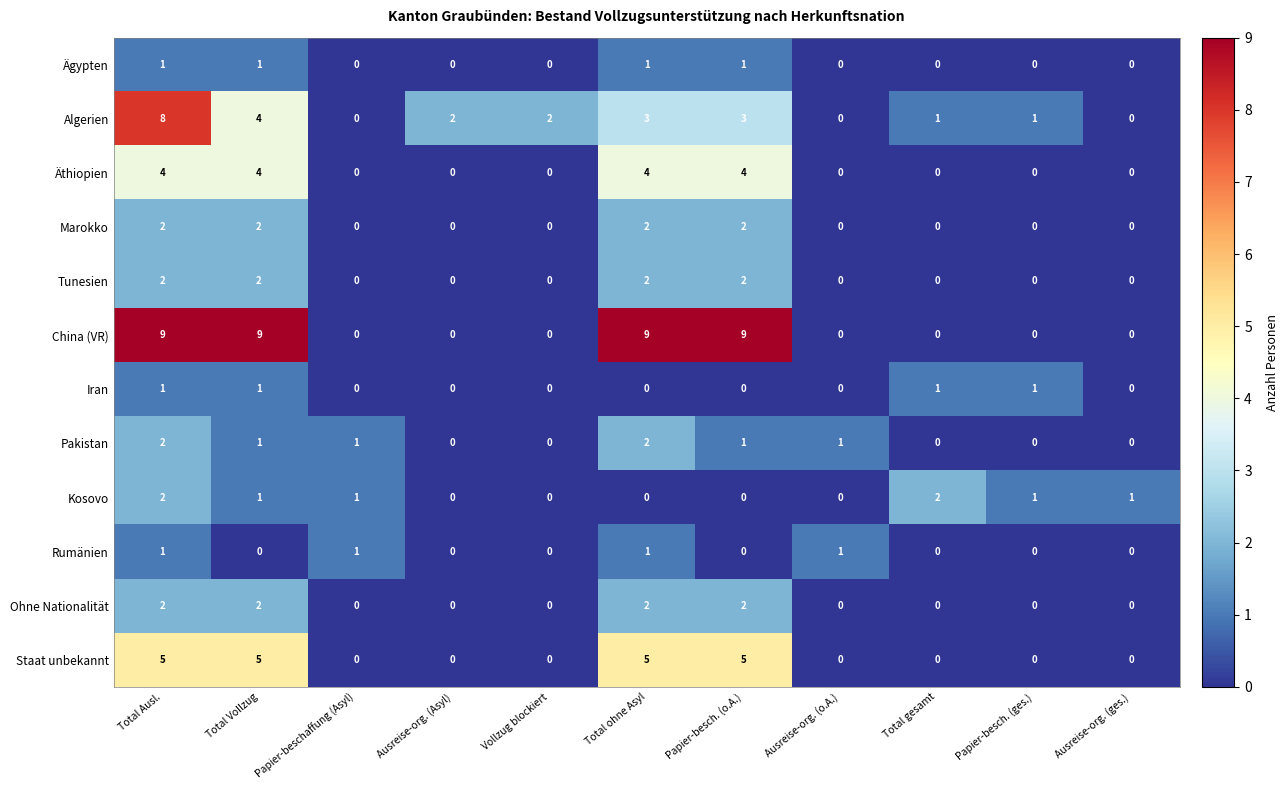

What is the difference between the maximum and minimum values in the Äthiopien series?

4